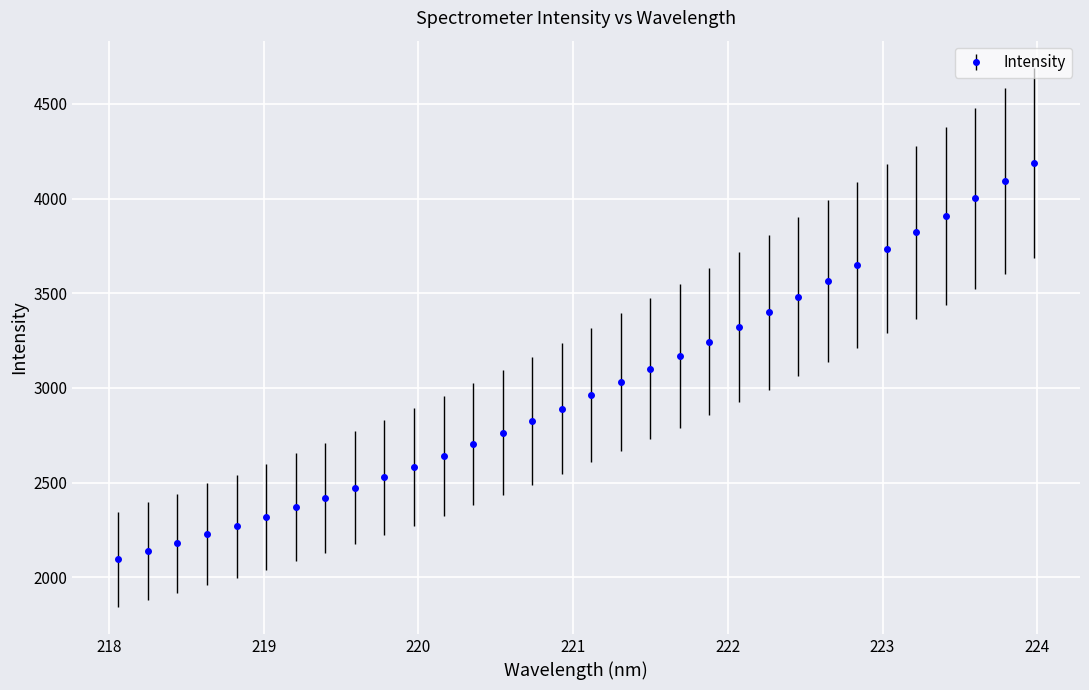

What is the minimum value shown in the chart?

2094.2